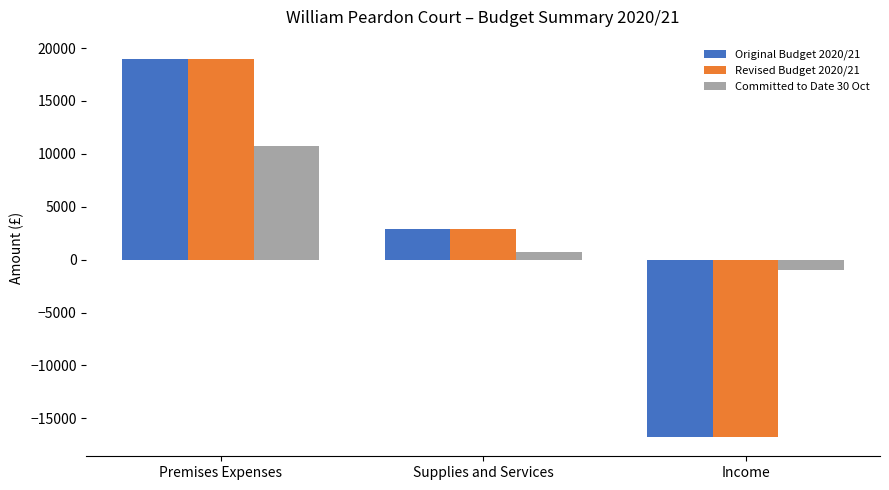

Rank the categories by Committed to Date 30 Oct value from highest to lowest.

Premises Expenses, Supplies and Services, Income